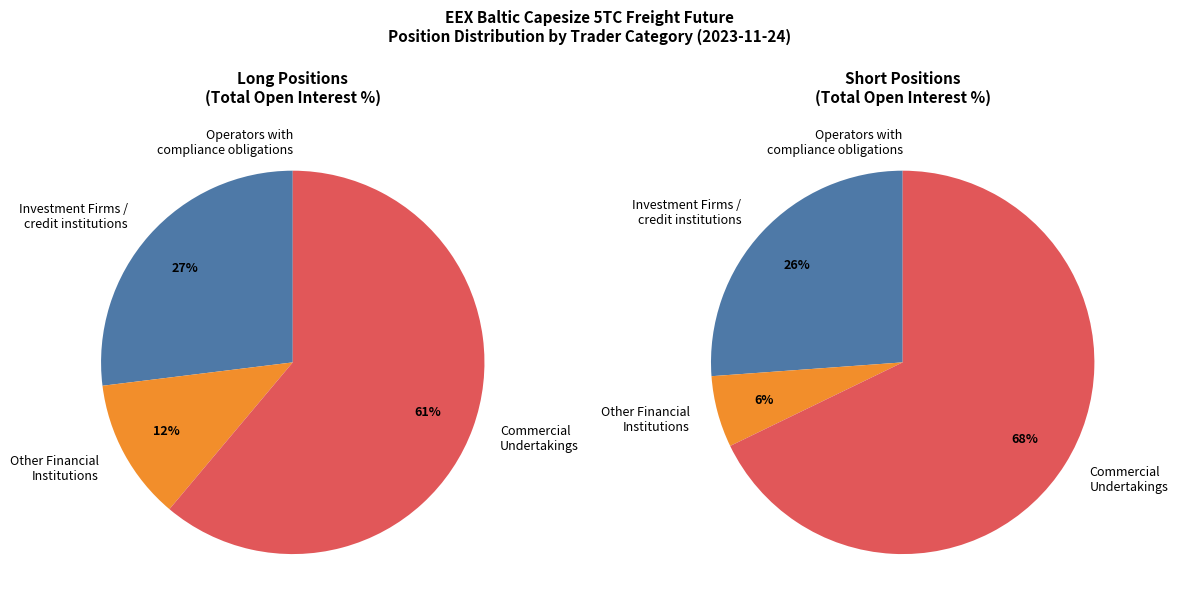

Rank the series by their maximum value, from lowest to highest.

Long, Short